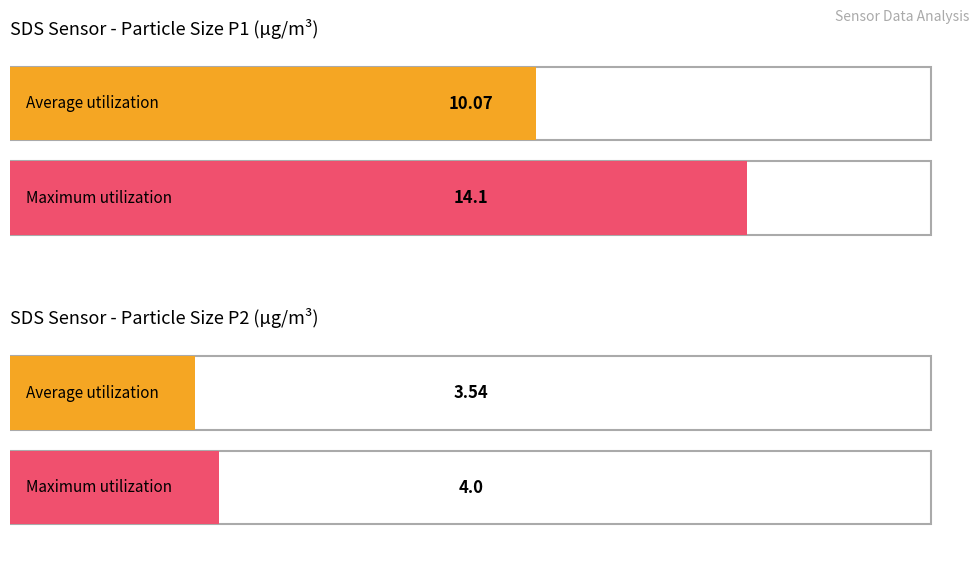

What is the average value of the SDS_P1 series?

10.1